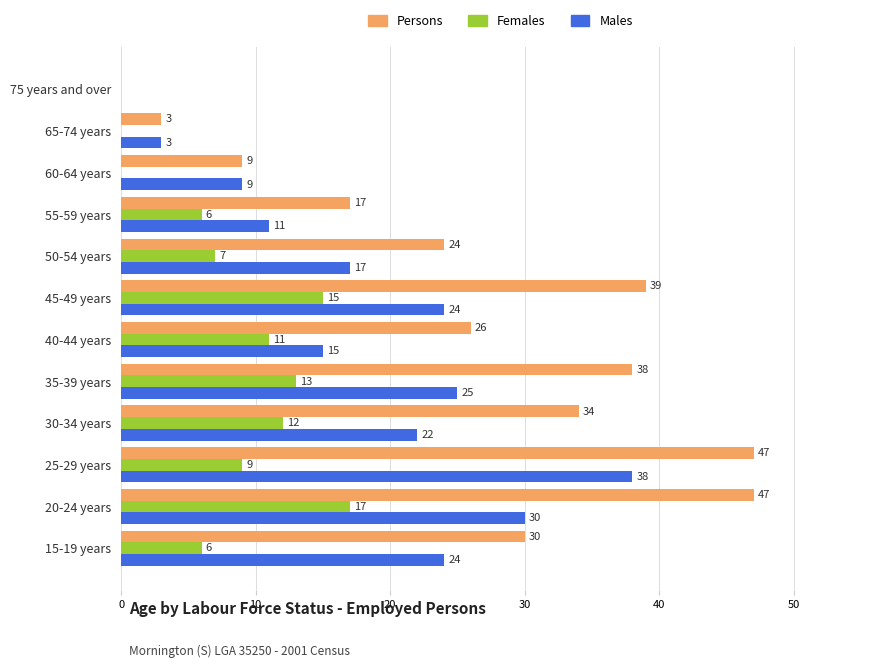

Which series has the largest total across all categories?

Persons